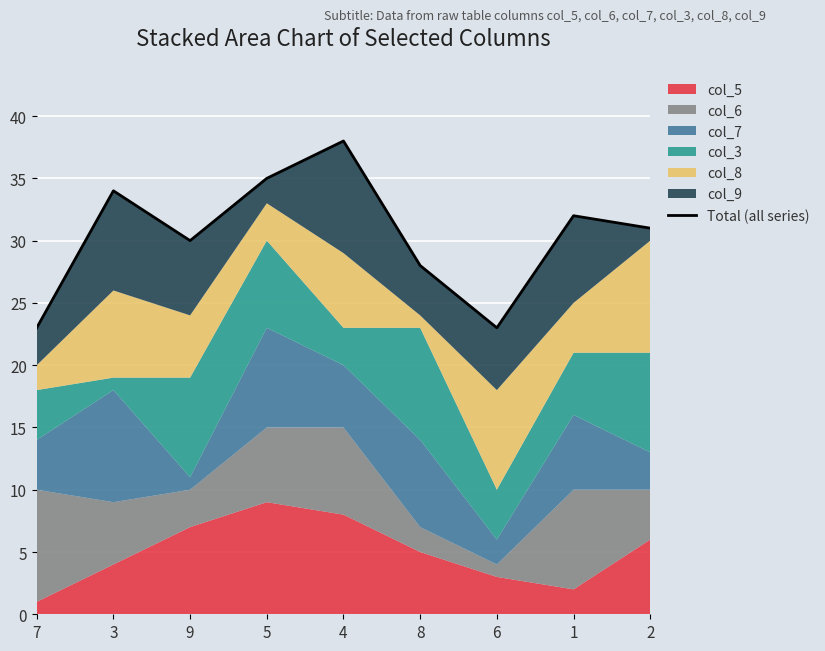

How many values exceed 31?

4